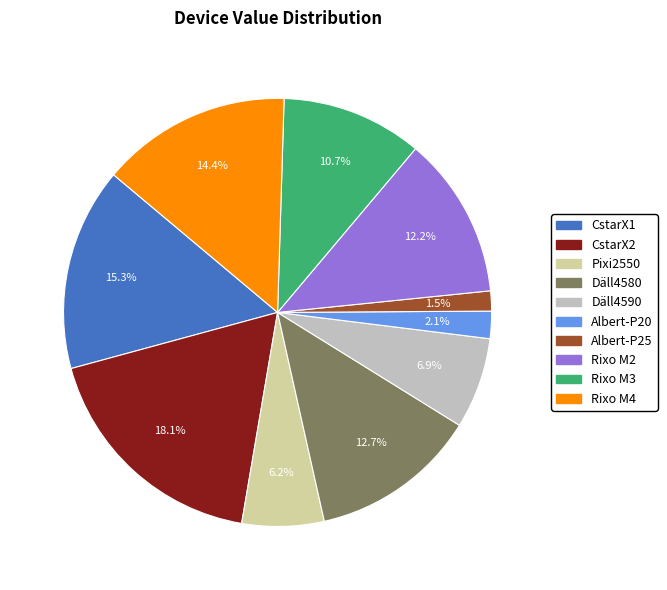

Which category has the biggest portion of the pie?

CstarX2